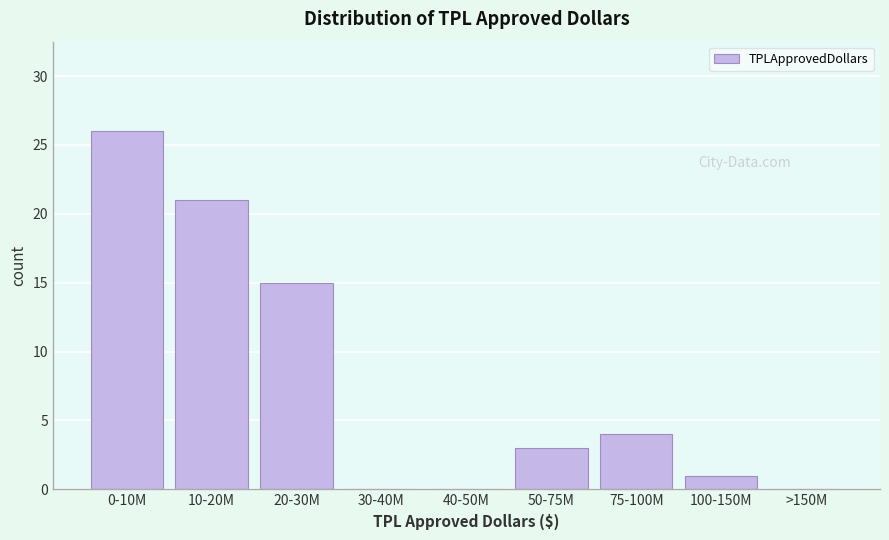

Reading left to right, extract all data points from this chart.

0-10M=26	10-20M=21	20-30M=15	30-40M=0	40-50M=0	50-75M=3	75-100M=4	100-150M=1	>150M=0